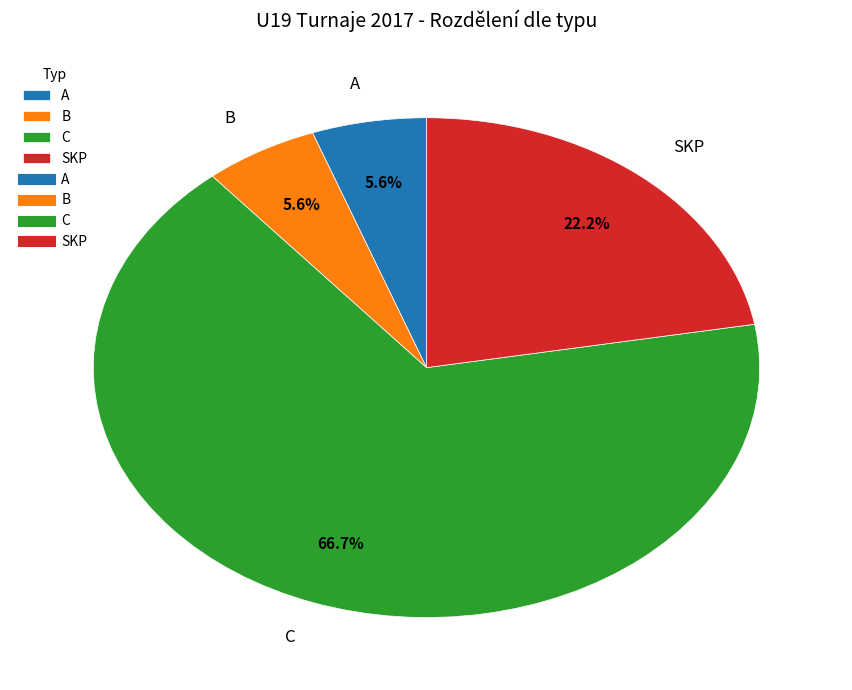

Combined, do C and B account for over 50%?

Yes